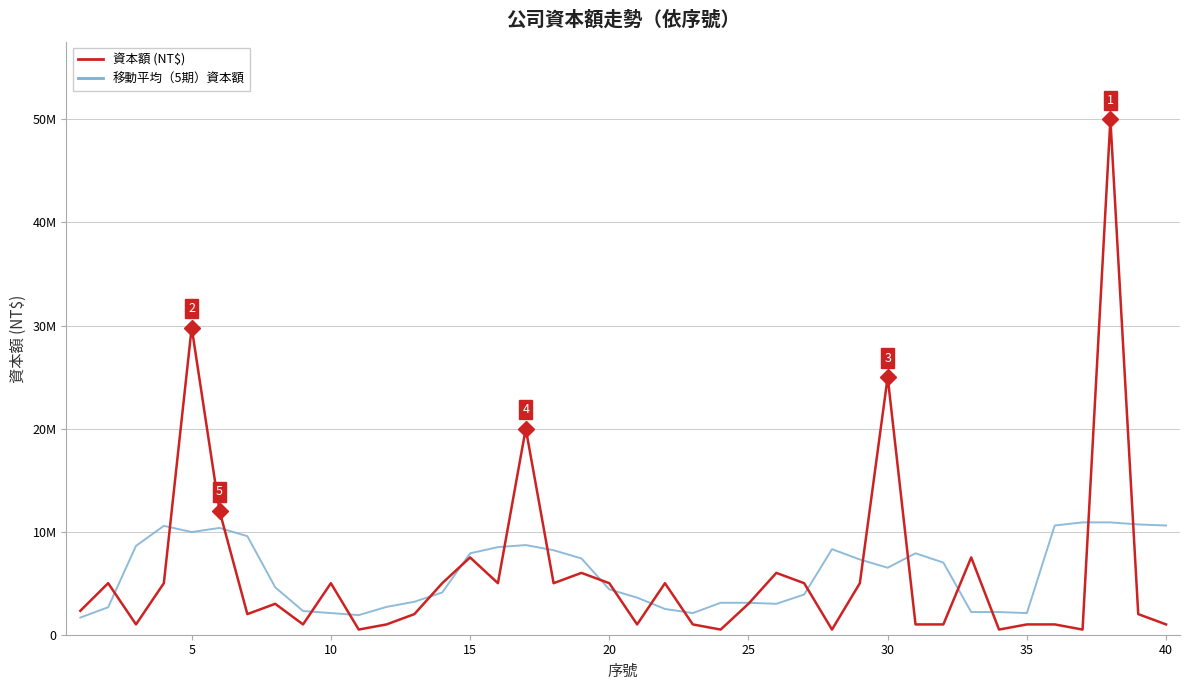

Reading left to right, what are all the values shown in this chart?

資本額 (NT$): 2320000	5000000	1000000	5000000	29800000	12010000	2000000	3000000	1000000	5000000	500000	1000000	2000000	5000000	7500000	5000000	20000000	5000000	6000000	5000000	1000000	5000000	1000000	500000	3000000	6000000	5000000	500000	5000000	25000000	1000000	1000000	7500000	500000	1000000	1000000	500000	50000000	2000000	1000000
移動平均（5期）資本額: 1664000	2664000	8624000	10562000	9962000	10362000	9562000	4602000	2300000	2100000	1900000	2700000	3200000	4100000	7900000	8500000	8700000	8200000	7400000	4400000	3600000	2500000	2100000	3100000	3100000	3000000	3900000	8300000	7300000	6500000	7900000	7000000	2200000	2200000	2100000	10600000	10900000	10900000	10700000	10600000